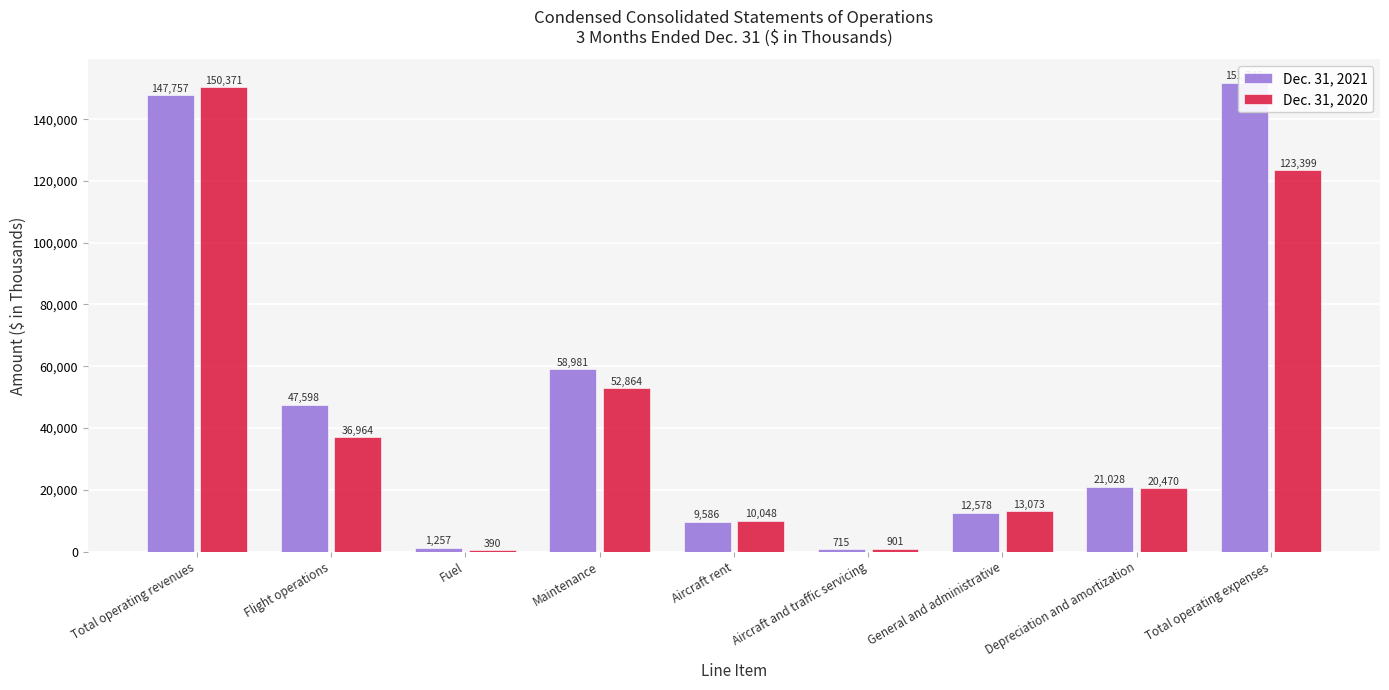

Reading right to left, list all the values displayed in this chart.

Dec. 31, 2021: Total operating expenses=151743	Depreciation and amortization=21028	General and administrative=12578	Aircraft and traffic servicing=715	Aircraft rent=9586	Maintenance=58981	Fuel=1257	Flight operations=47598	Total operating revenues=147757
Dec. 31, 2020: Total operating expenses=123399	Depreciation and amortization=20470	General and administrative=13073	Aircraft and traffic servicing=901	Aircraft rent=10048	Maintenance=52864	Fuel=390	Flight operations=36964	Total operating revenues=150371